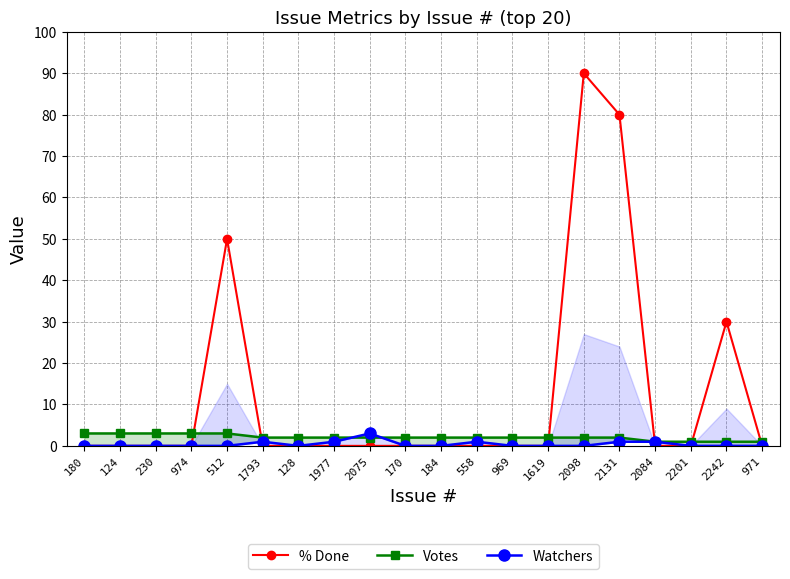

Which series changed the most between 230 and 2084?

Votes